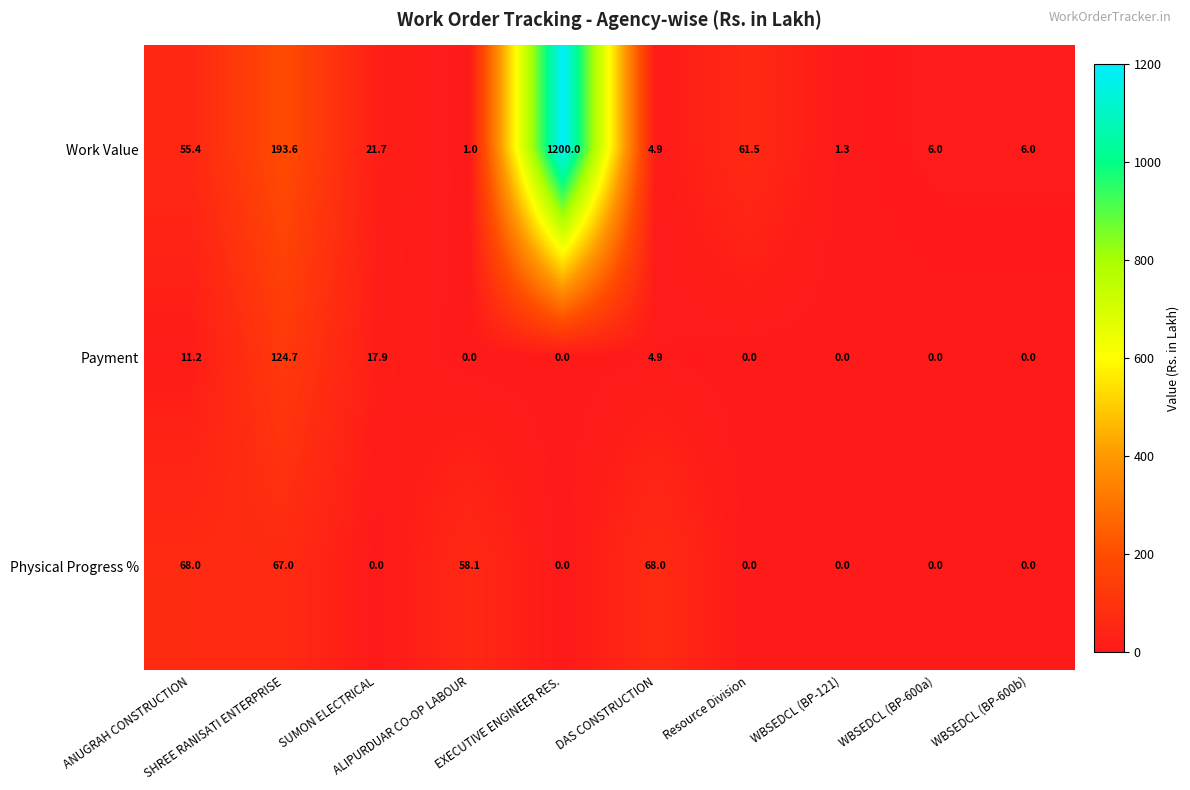

At which category is the sum across all series the highest?

EXECUTIVE ENGINEER RES.